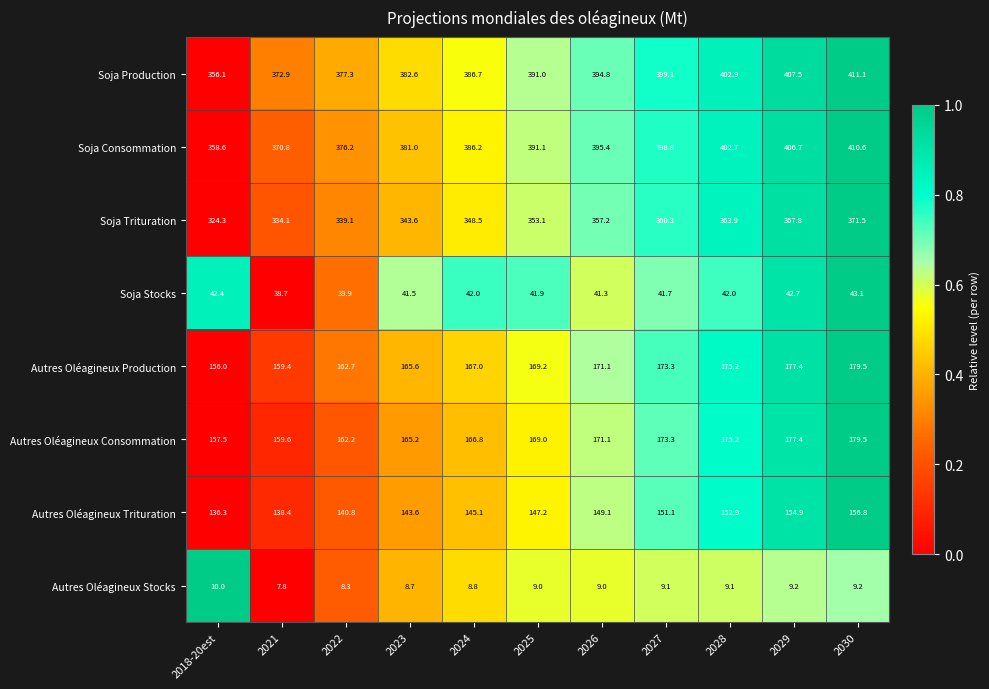

True or false: Soja Consommation has a value of 494.4 at 2018-20est.

False